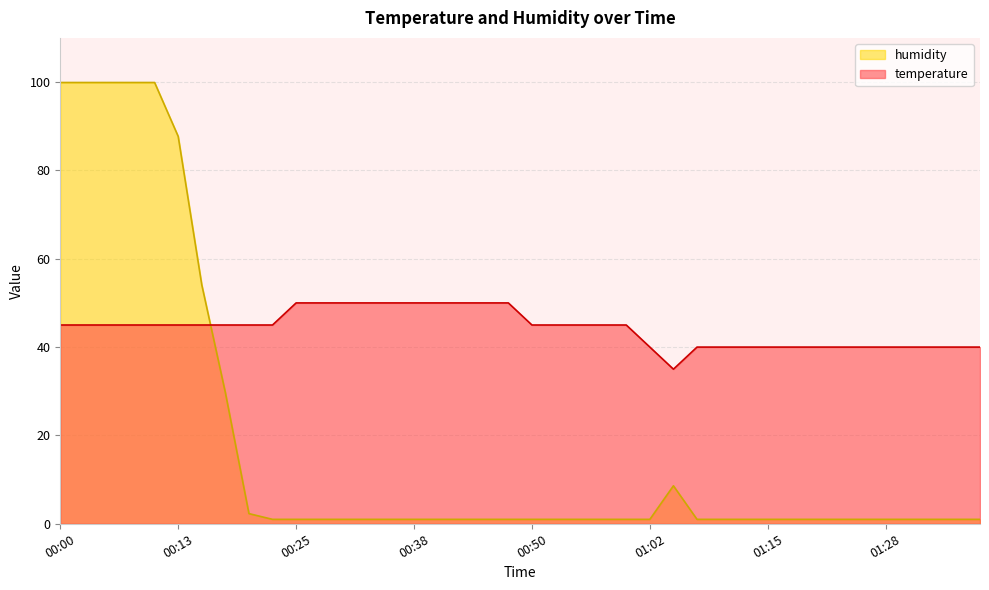

What is the label of the 15th point from the left?

00:35